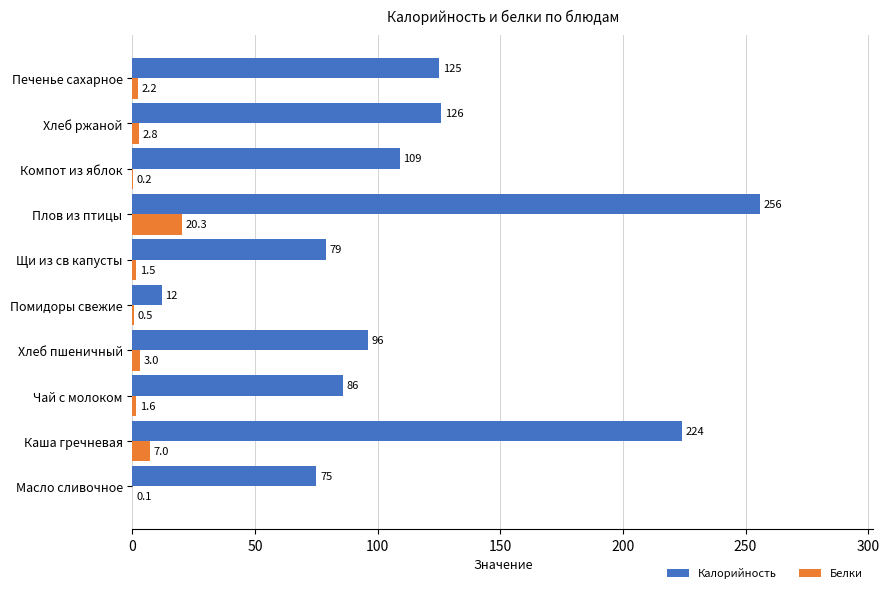

What is the maximum value shown in the chart?

256.0